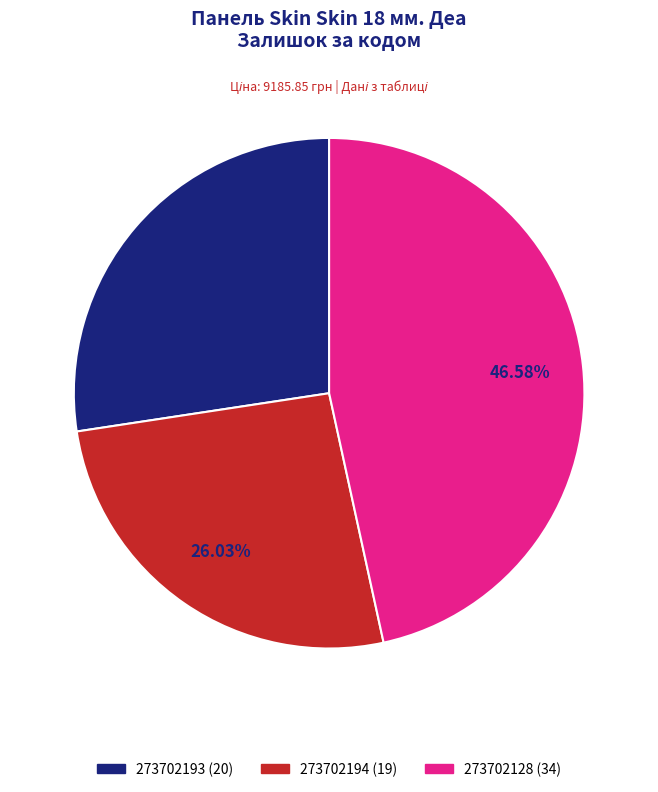

How many segments does this pie chart have?

3